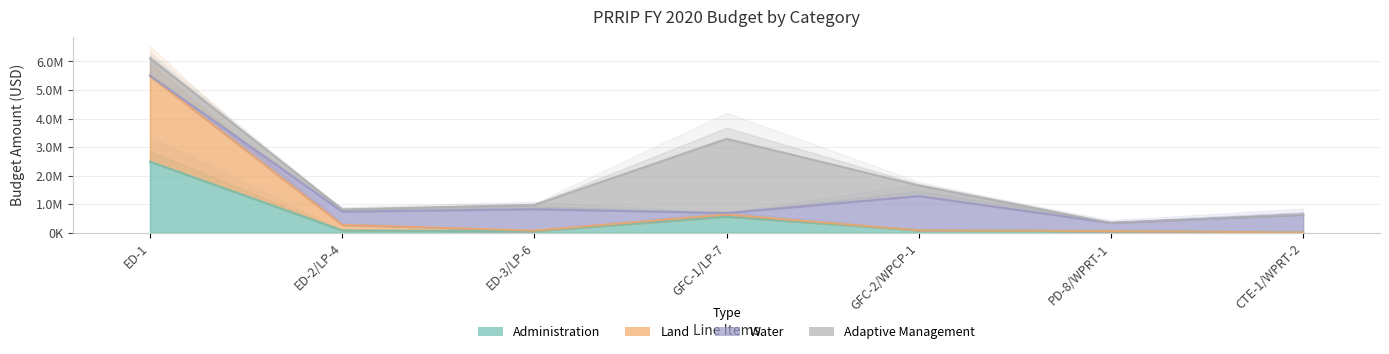

Does the chart display data point markers on the line(s)?

No